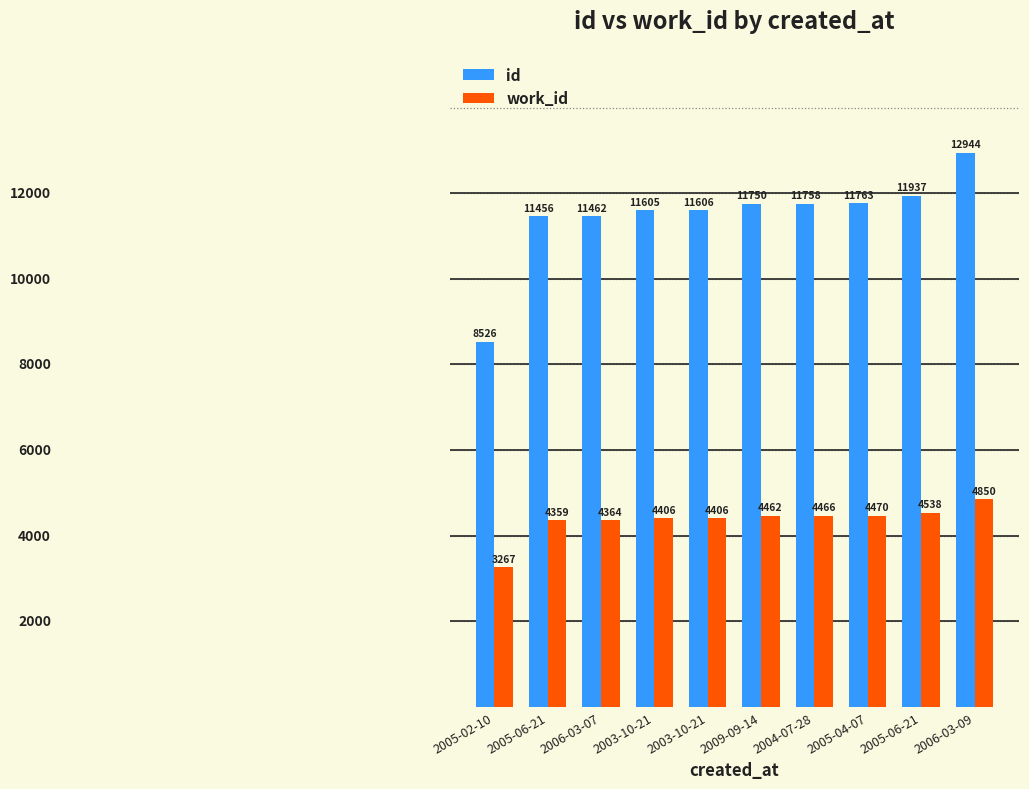

What are all the series names shown in the legend?

id, work_id